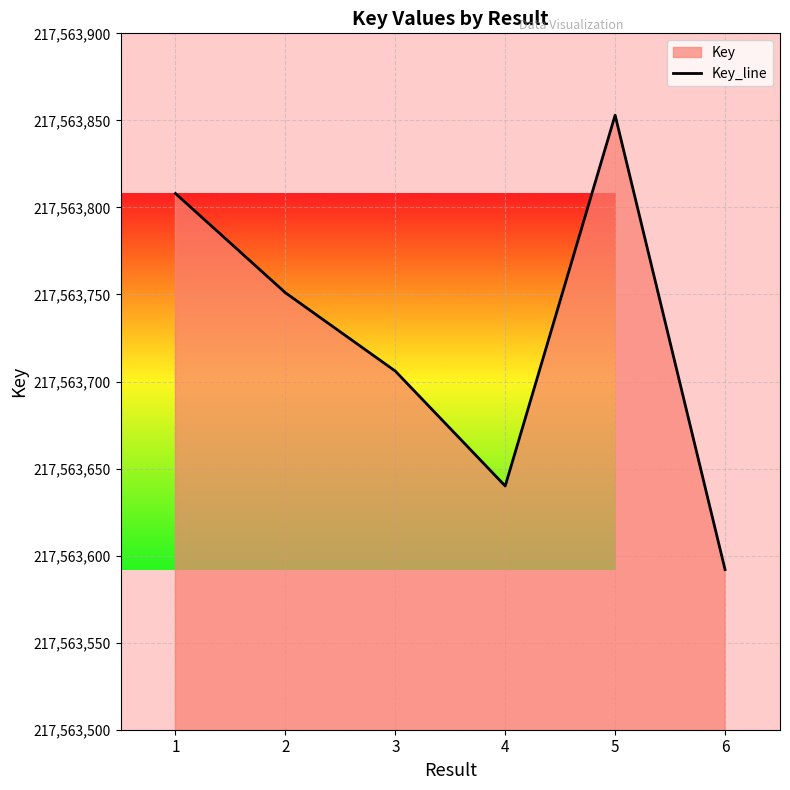

Where does the data first go above 217563751?

1